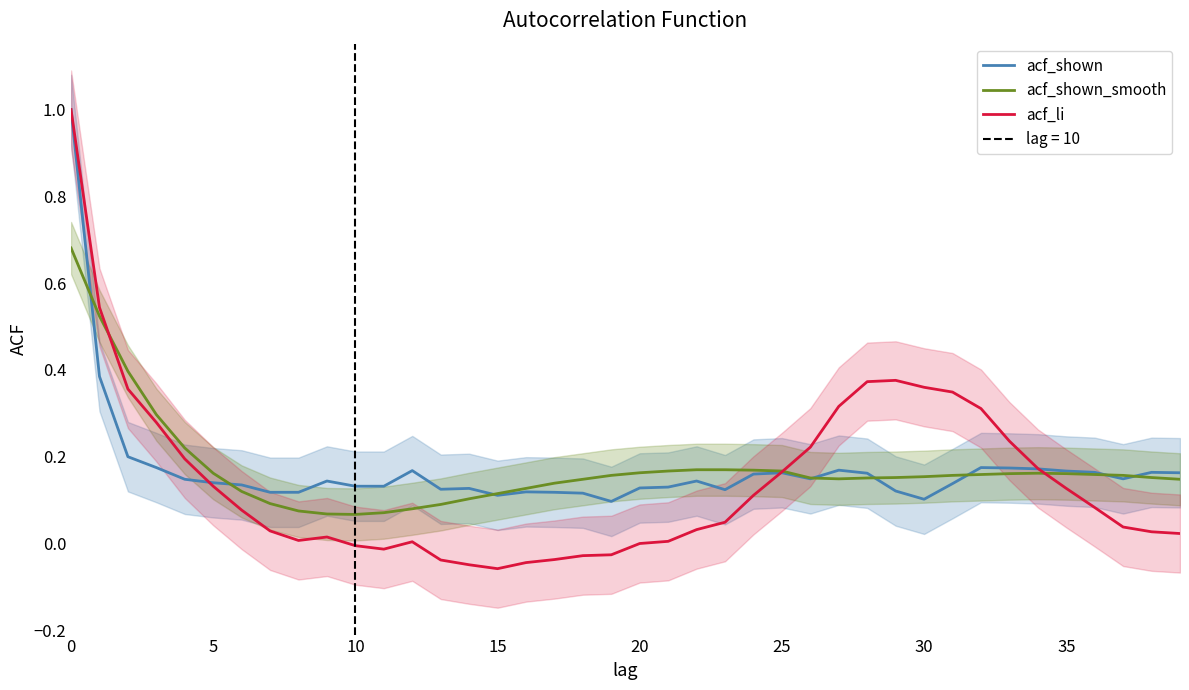

What is the approximate value of acf_shown_smooth at 22?

0.2